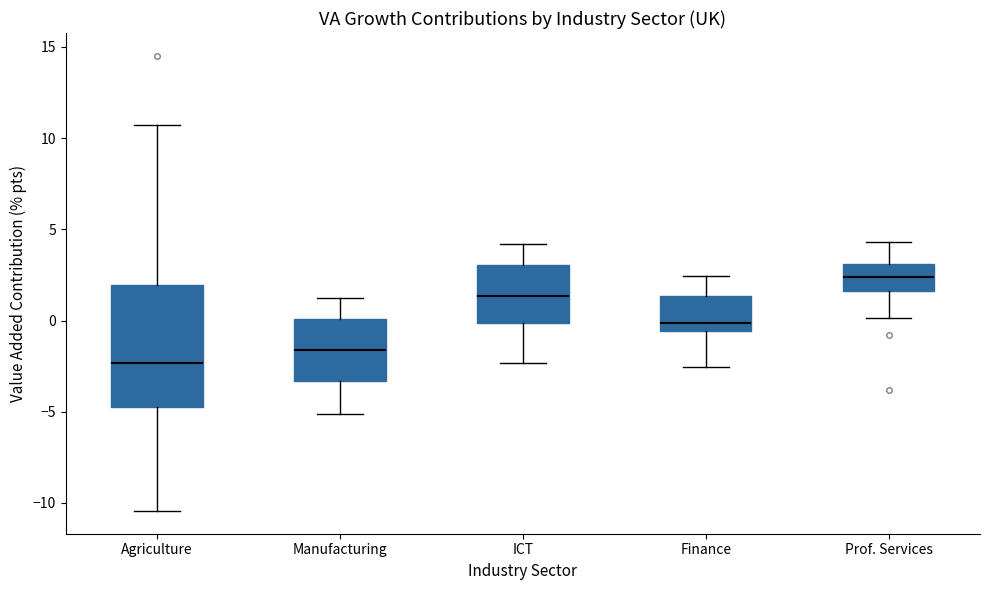

Where does the upper whisker of the box for ICT end on the y-axis? The values are not printed on the chart, so give them approximately, as read against the axis.

4.0